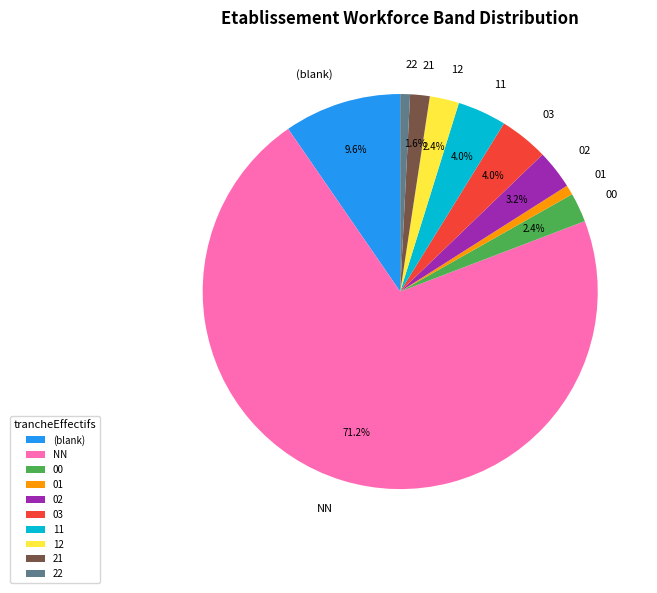

Between 03 and 00, which is larger?

03